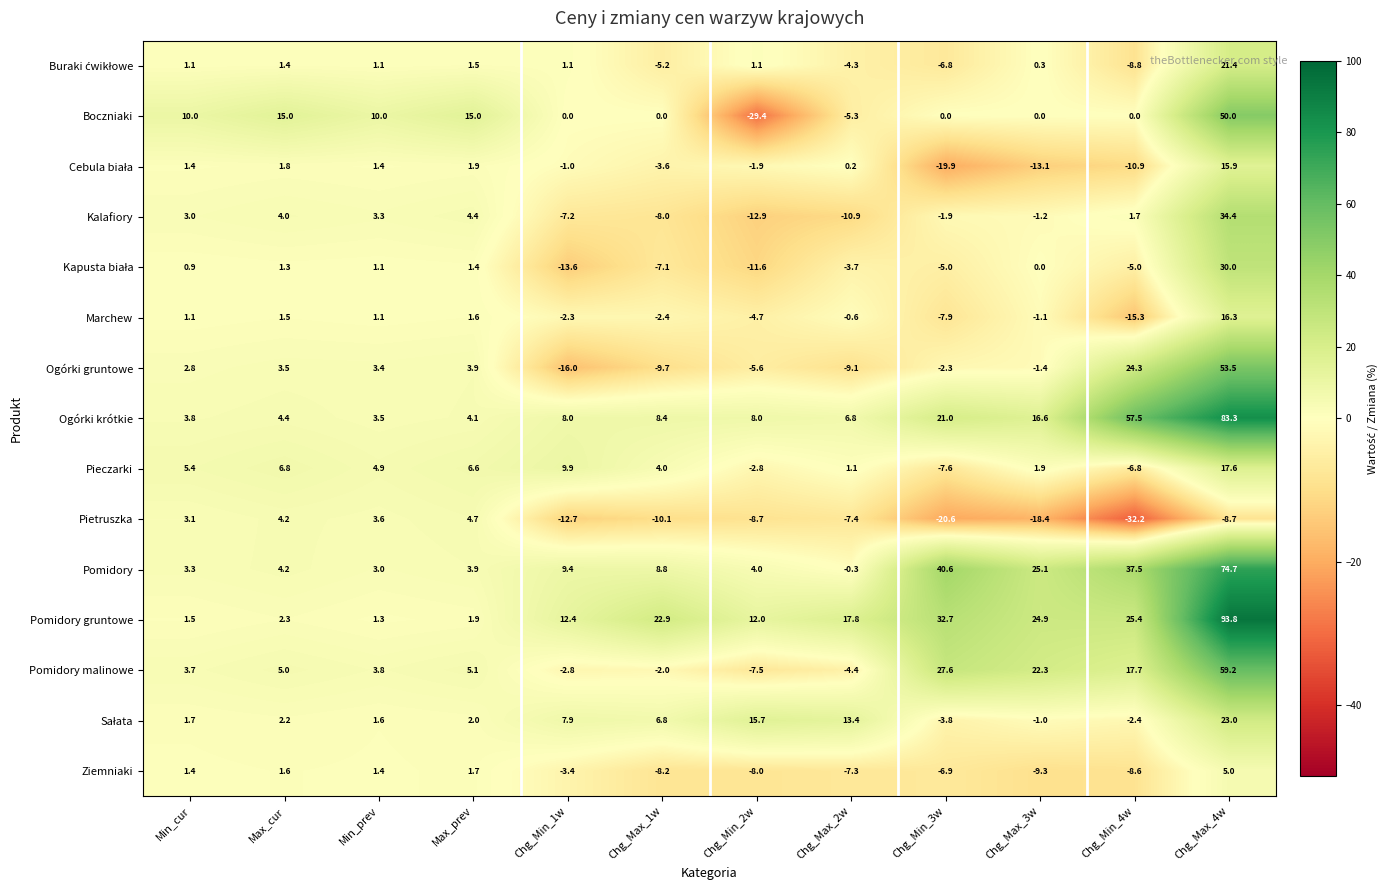

What is the total value across all series at Min_prev?

44.5